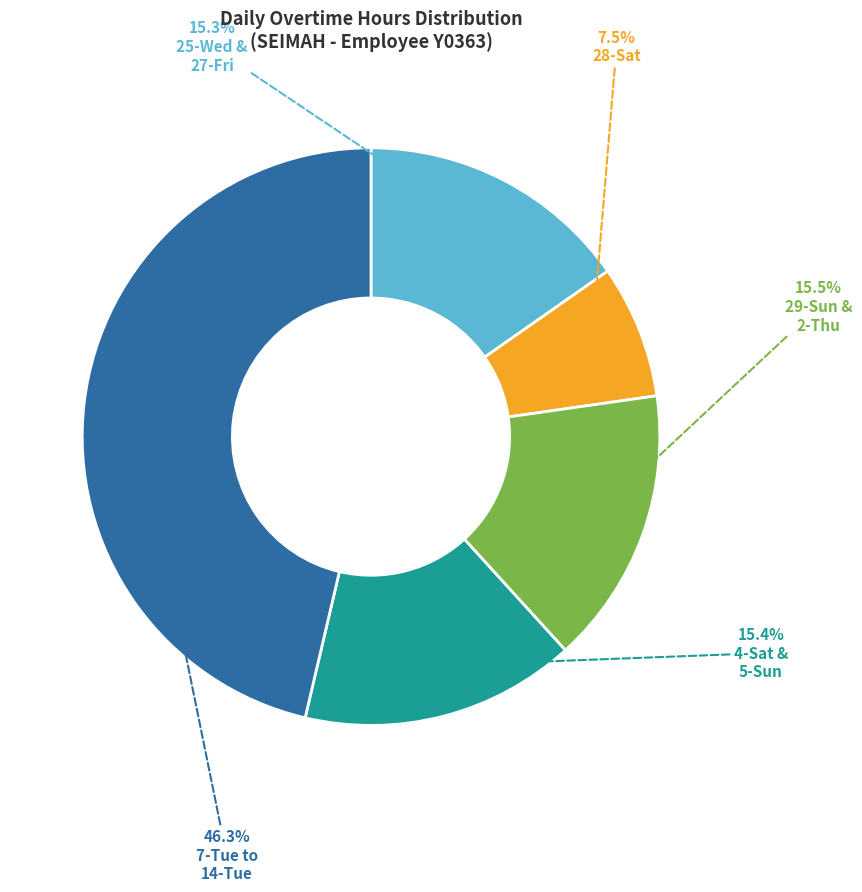

Is there any slice that represents more than half of the pie?

No